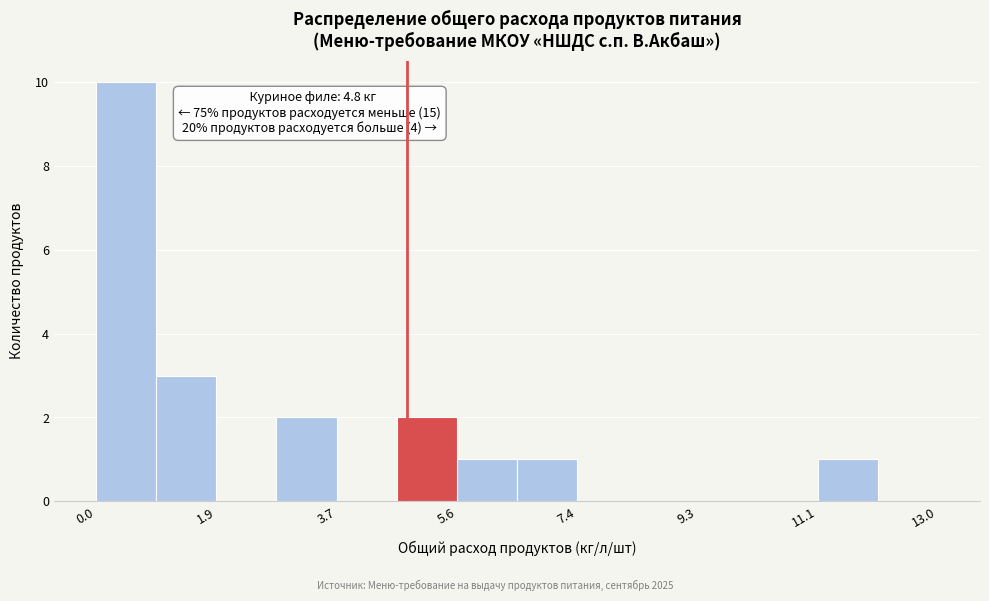

Over which range of the x-axis is the bar tallest?

0.0 to 1.0